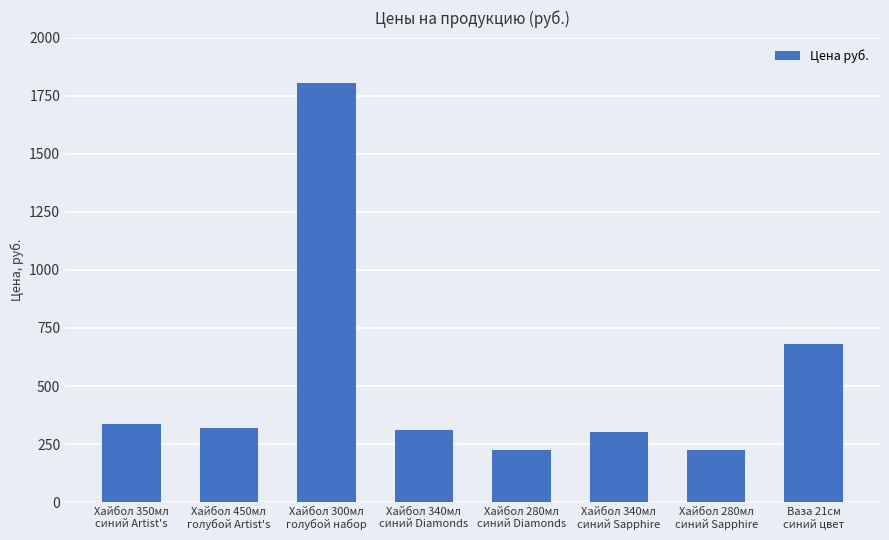

What is the greatest value displayed?

1803